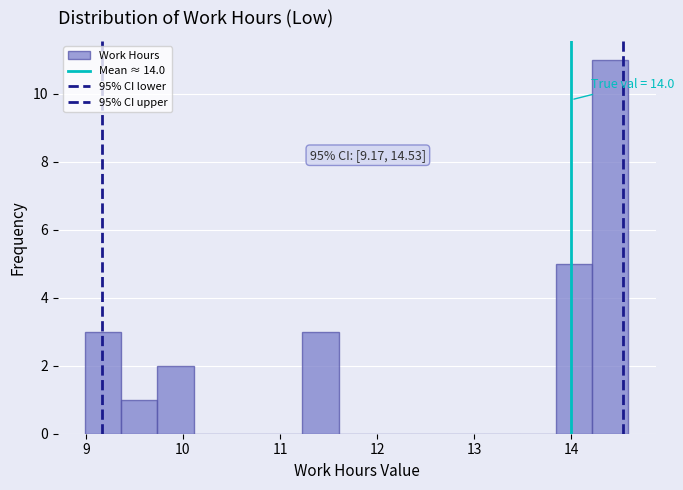

Around what value on the x-axis is the tallest bar? Give the approximate position of its centre, as read against the axis.

14.4